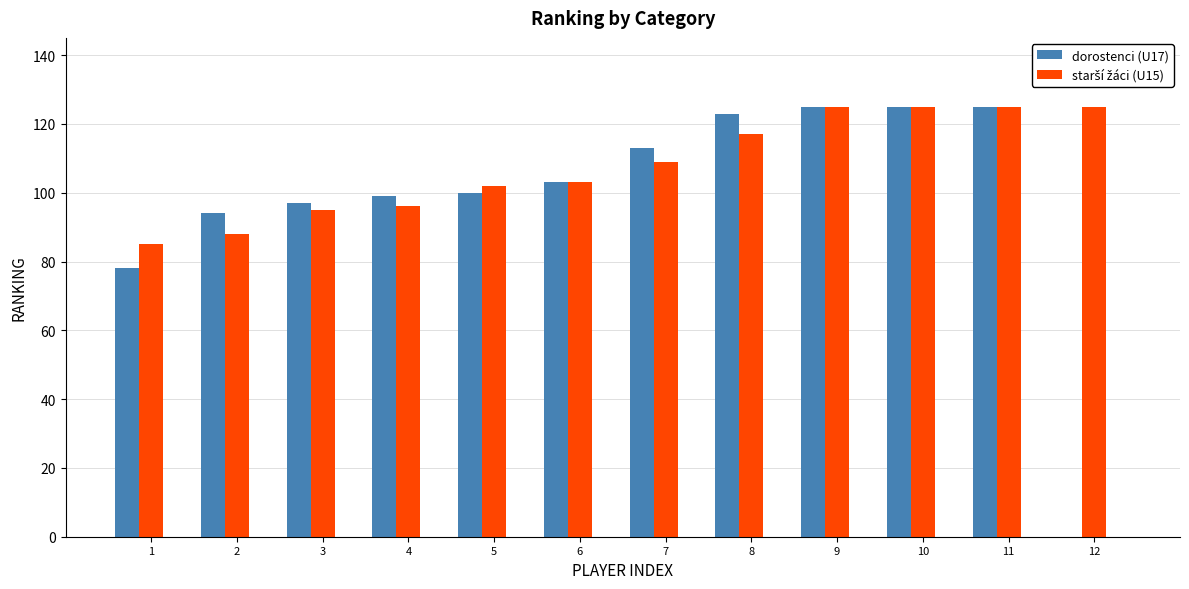

Is it true that dorostenci (U17) equals 125 at 10?

True